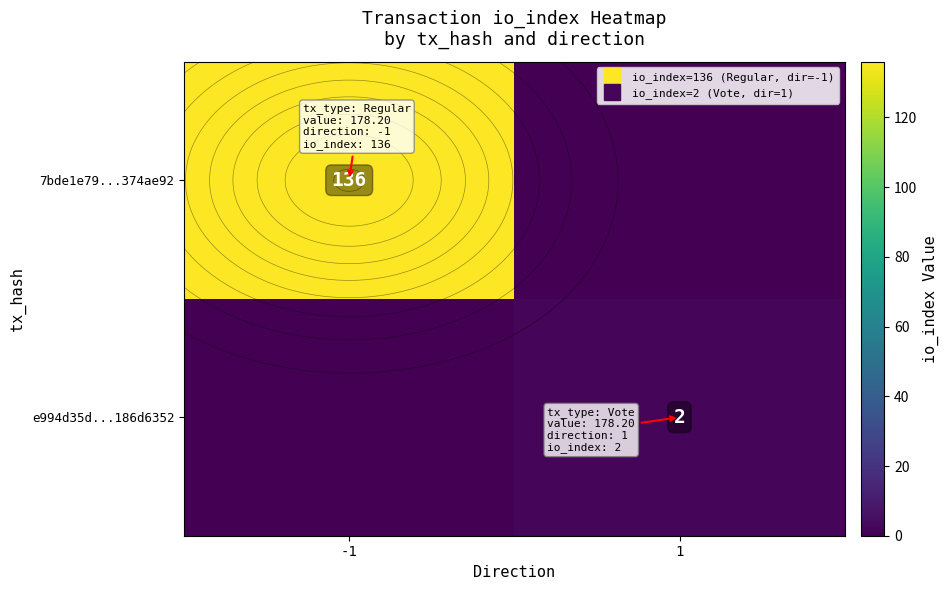

How many distinct data groups are displayed?

2